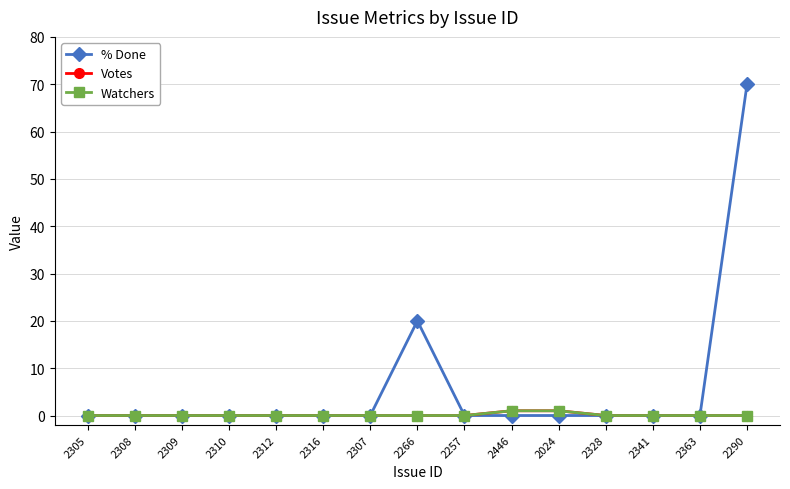

What is the maximum value for Watchers?

1